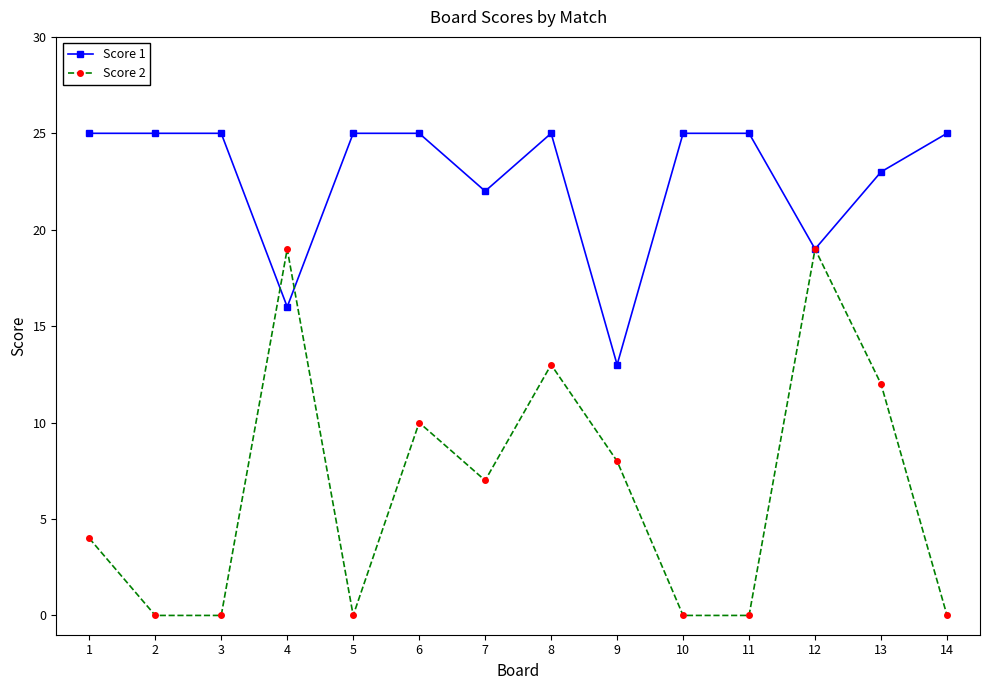

The value of Score 2 at 14 is 12. True or false?

False